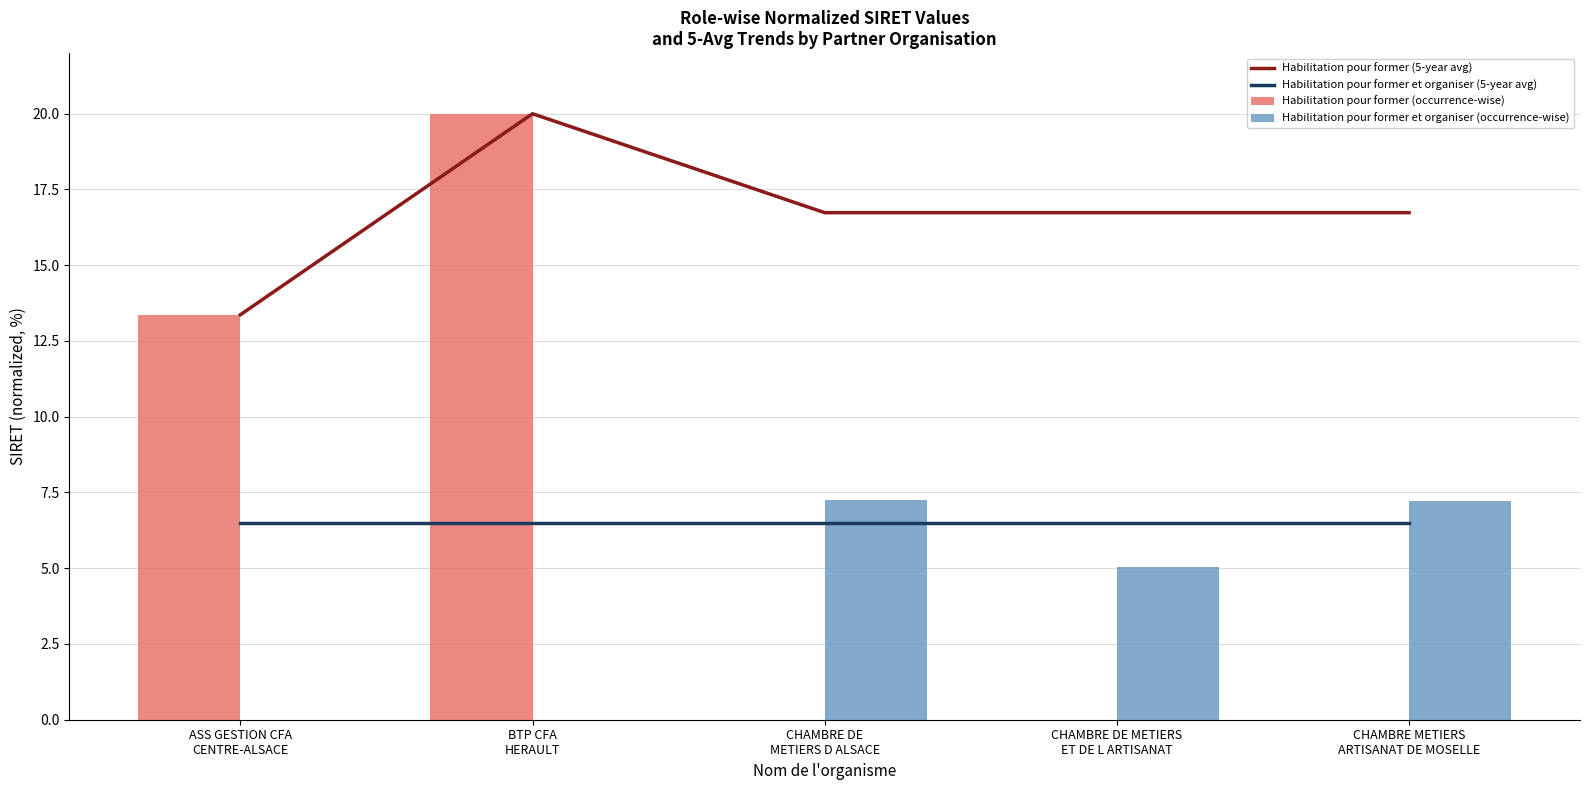

What is the spread (max minus min) of values at BTP CFA
HERAULT?

20.0